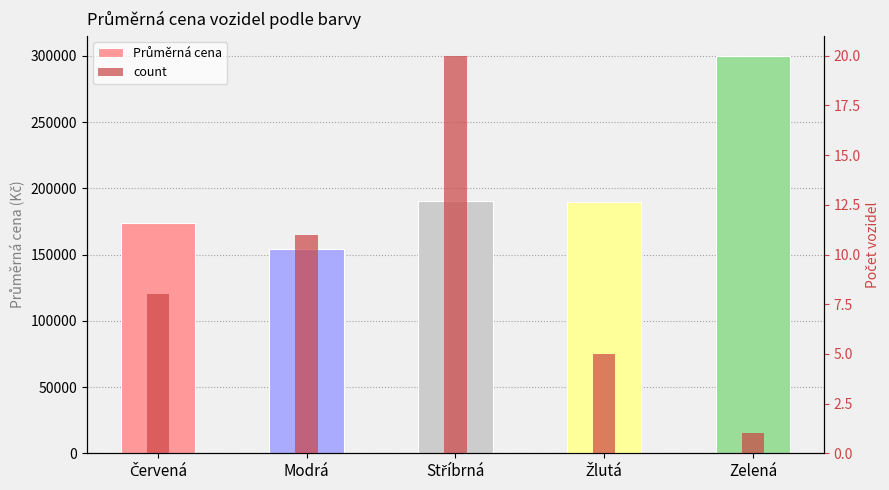

Which category has the highest value in the Průměrná cena series?

Zelená